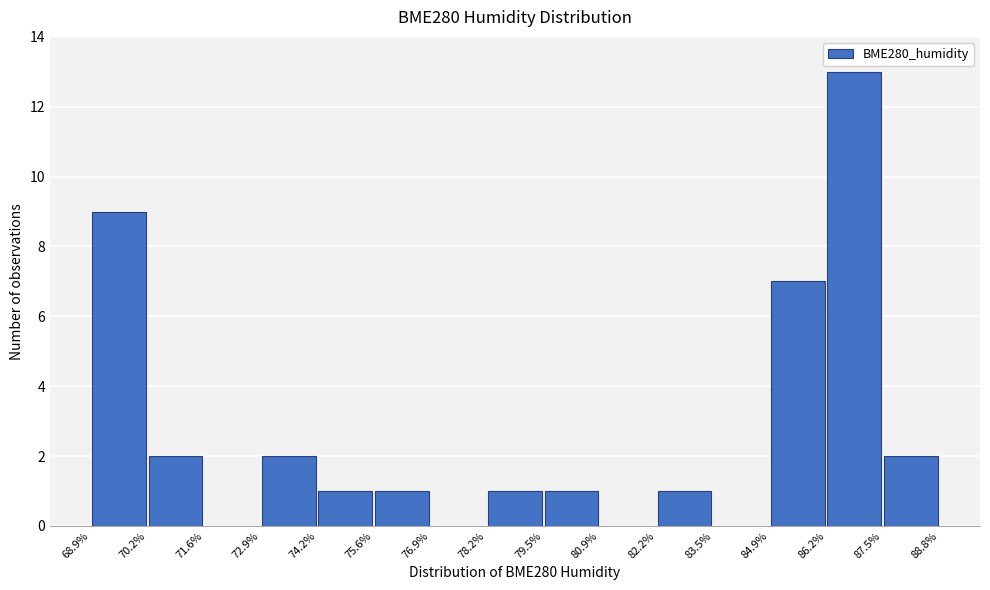

Reading left to right, transcribe this chart: for each bar, give the range it covers on the x-axis and its height. The values are not printed on the chart, so give them approximately, as read against the axis.

68.9% to 70.2%: 9
70.2% to 71.6%: 2
71.6% to 72.9%: 0
72.9% to 74.2%: 2
74.2% to 75.6%: 1
75.6% to 76.9%: 1
76.9% to 78.2%: 0
78.2% to 79.5%: 1
79.5% to 80.9%: 1
80.9% to 82.2%: 0
82.2% to 83.5%: 1
83.5% to 84.9%: 0
84.9% to 86.2%: 7
86.2% to 87.5%: 13
87.5% to 88.8%: 2